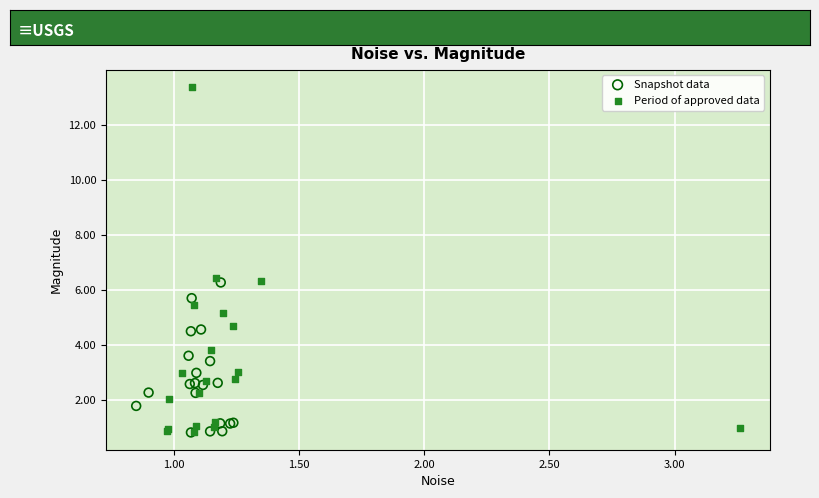

Which series has the largest Y range (max minus min)?

Period of approved data